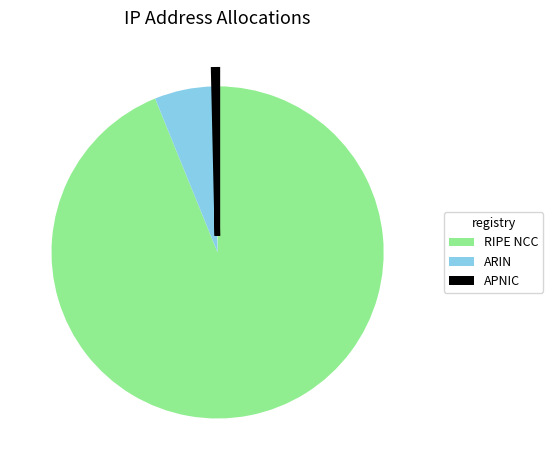

Is the sum of APNIC and RIPE NCC greater than half?

Yes